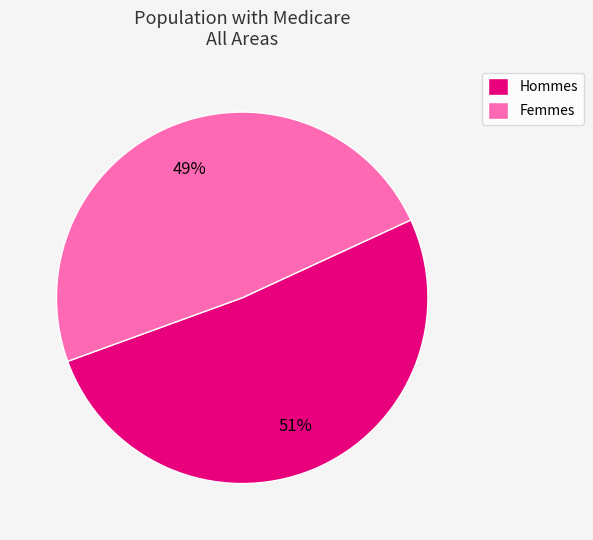

Count the number of slices in the pie.

2